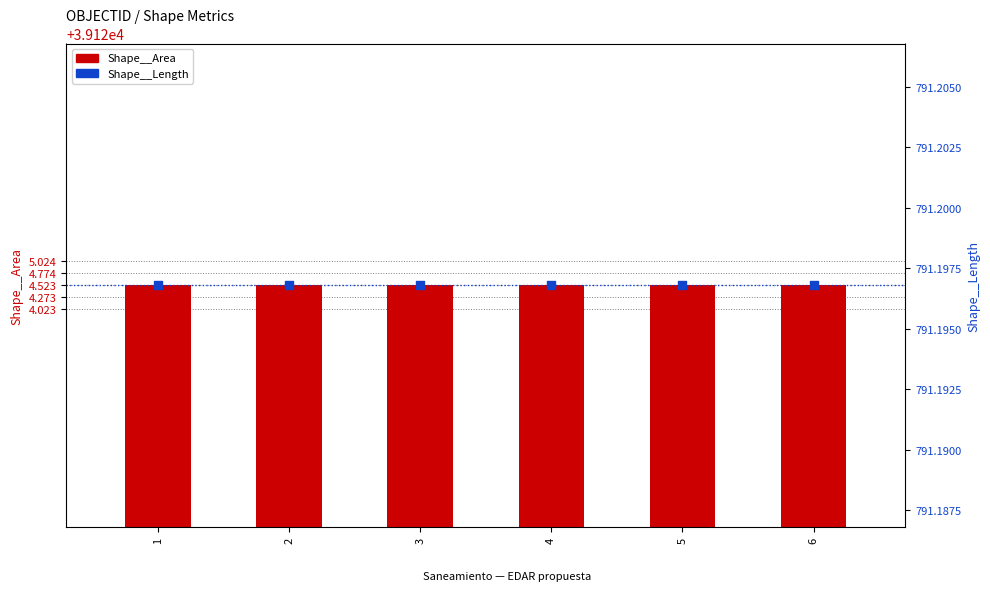

At how many categories does at least one series exceed 17347?

6